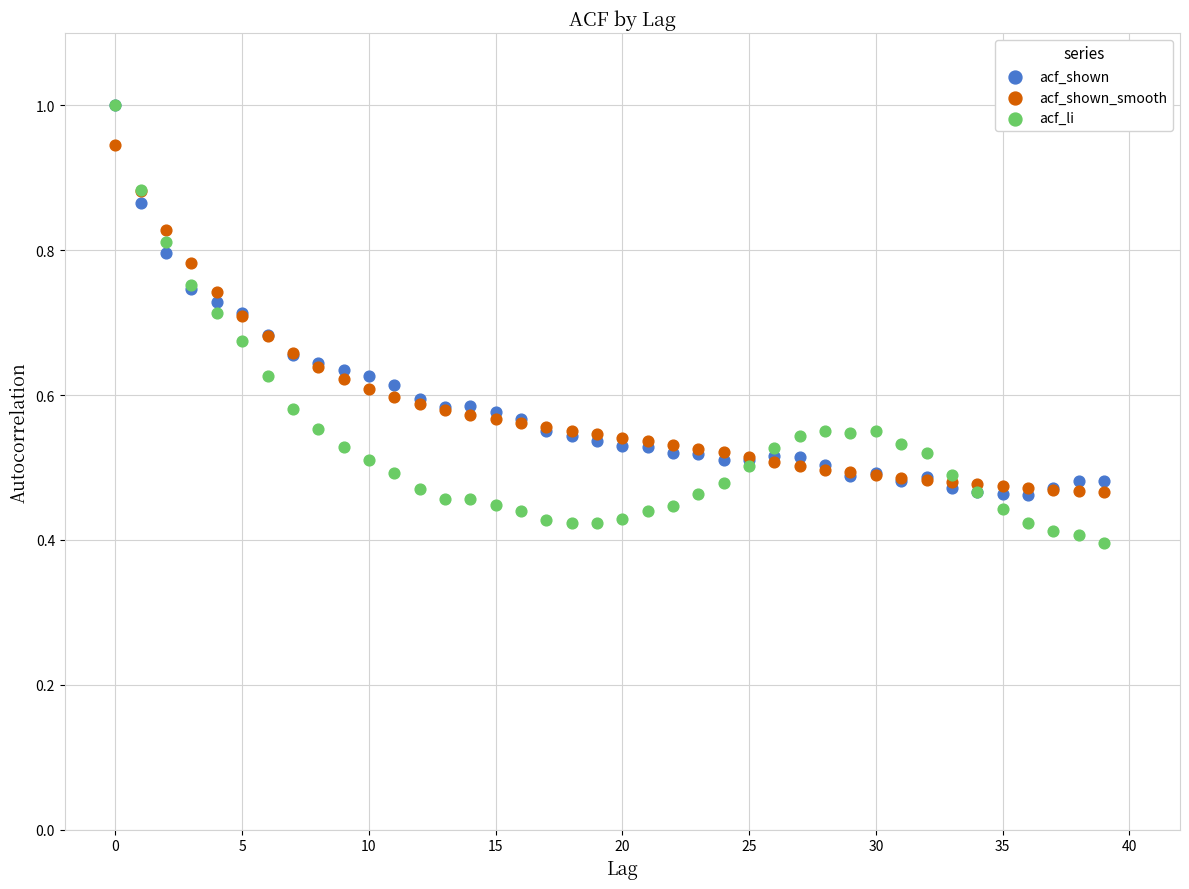

What are all the series names shown in the legend?

acf_shown, acf_shown_smooth, acf_li